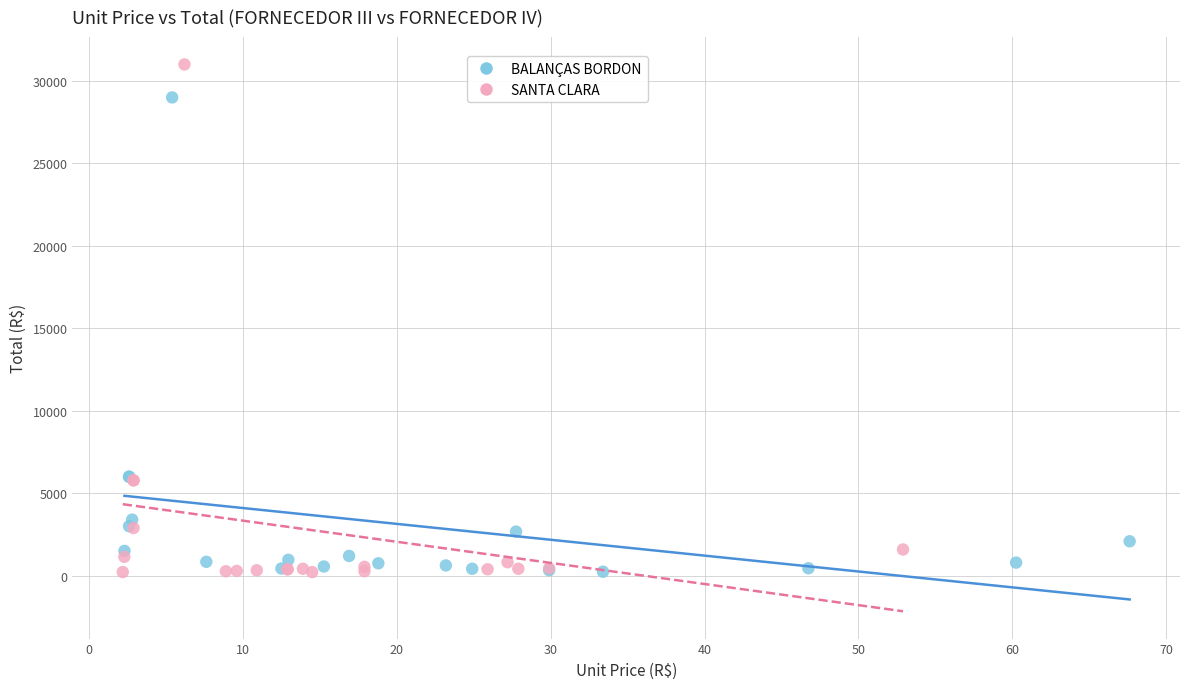

Which series has the largest Y range (max minus min)?

SANTA CLARA